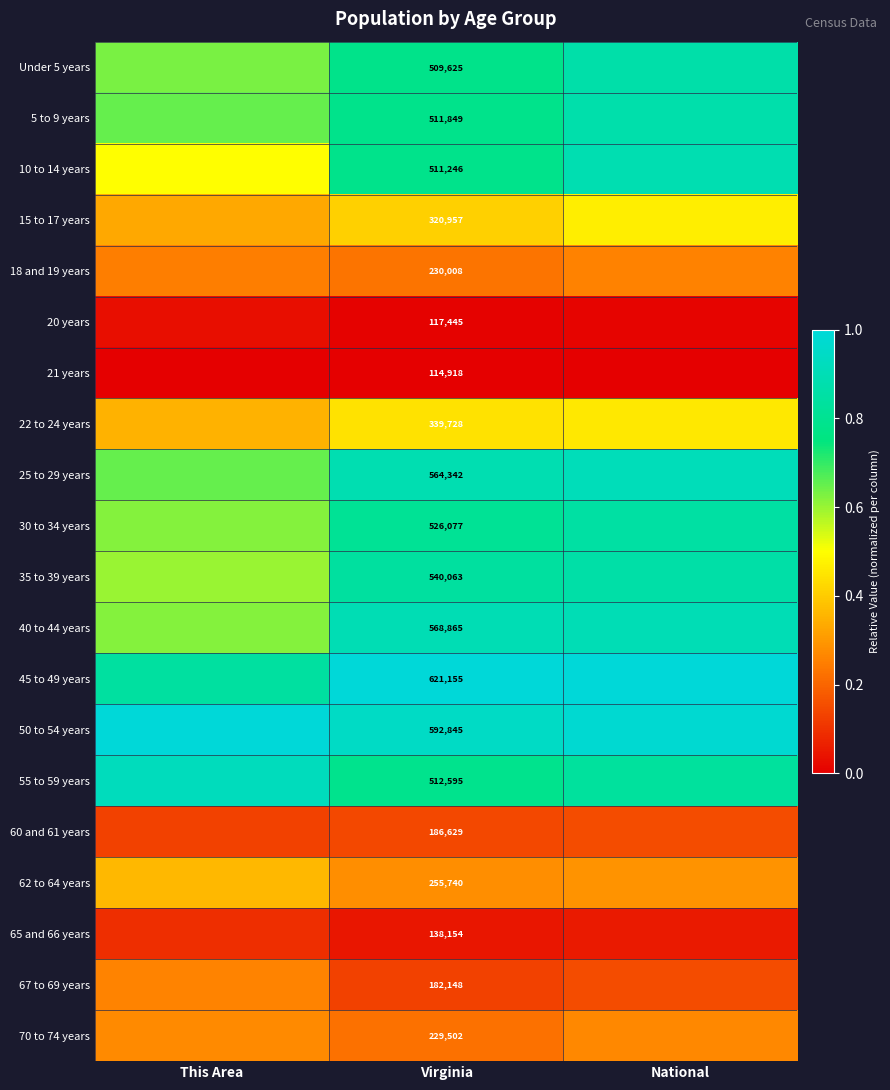

What is the approximate value of 50 to 54 years at National?

1.0